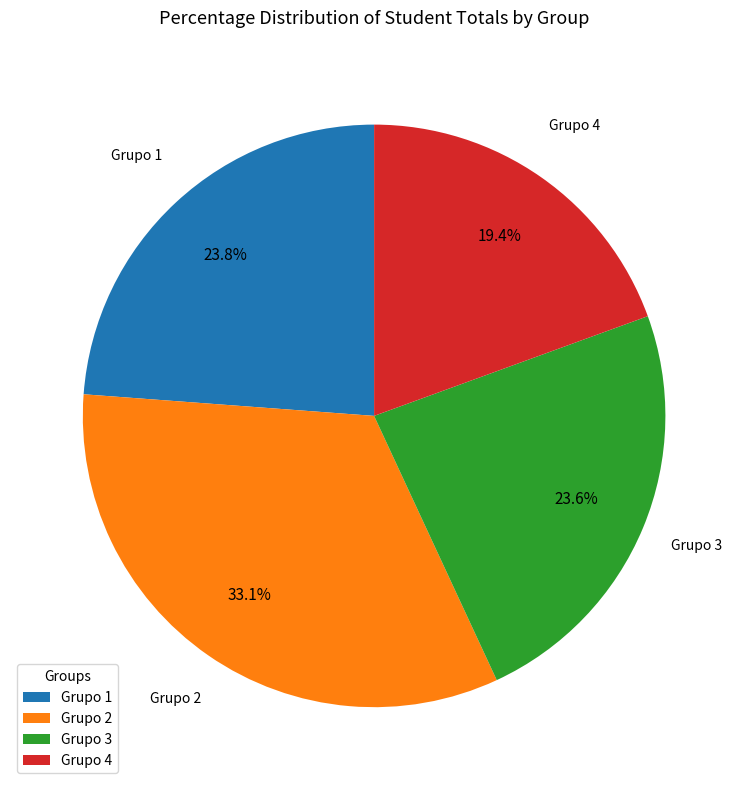

Is Grupo 4 the majority of the pie?

No